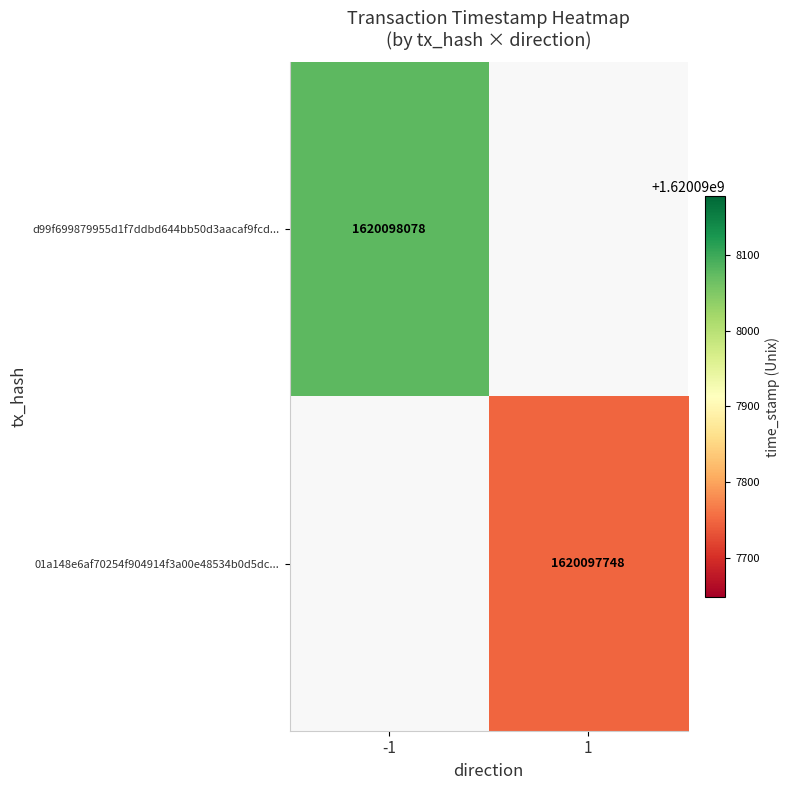

Which series has the widest spread of values?

d99f699879955d1f7ddbd644bb50d3aacaf9fcd